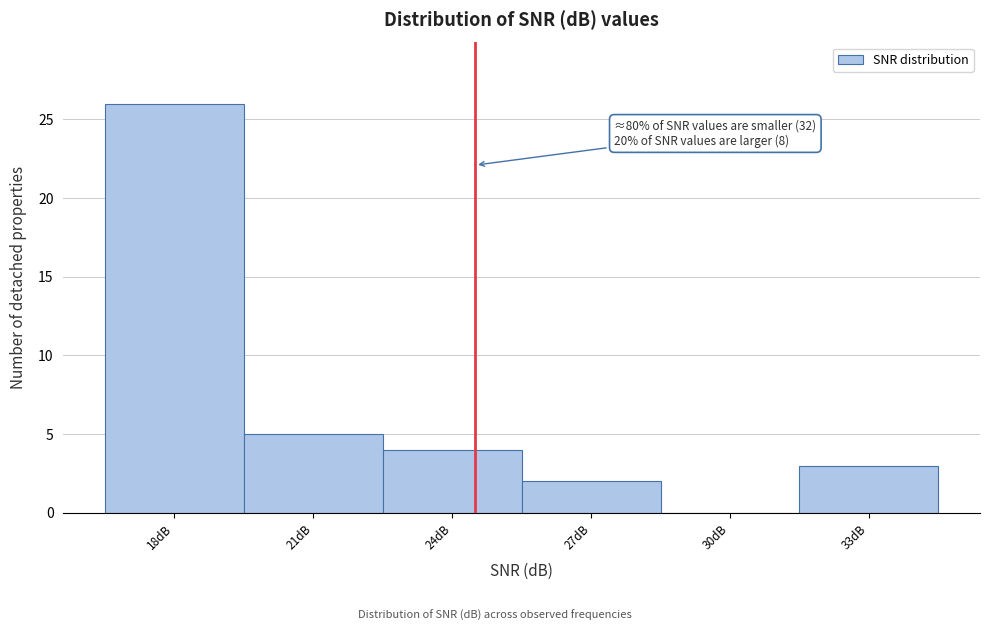

Reading right to left, extract all data points from this chart.

33dB=3	30dB=0	27dB=2	24dB=4	21dB=5	18dB=26